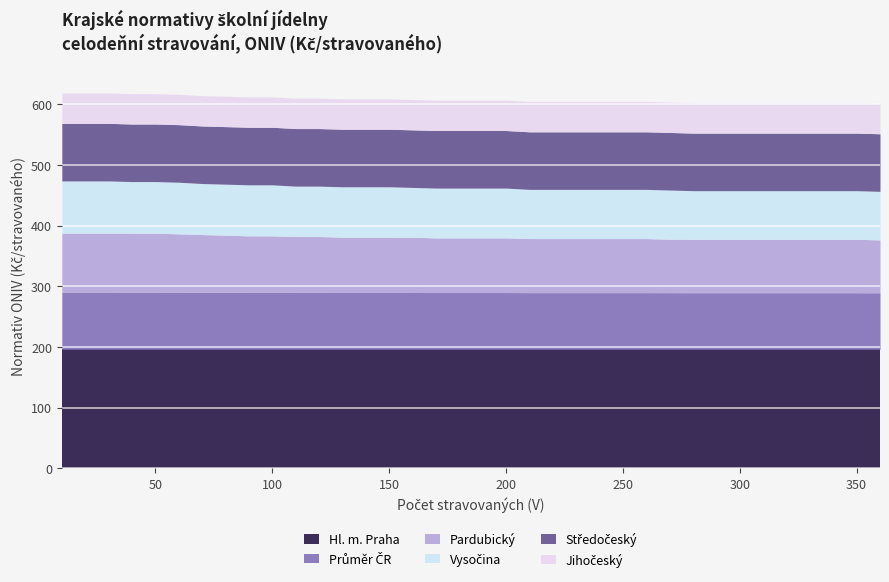

How many categories are shown in the chart?

36